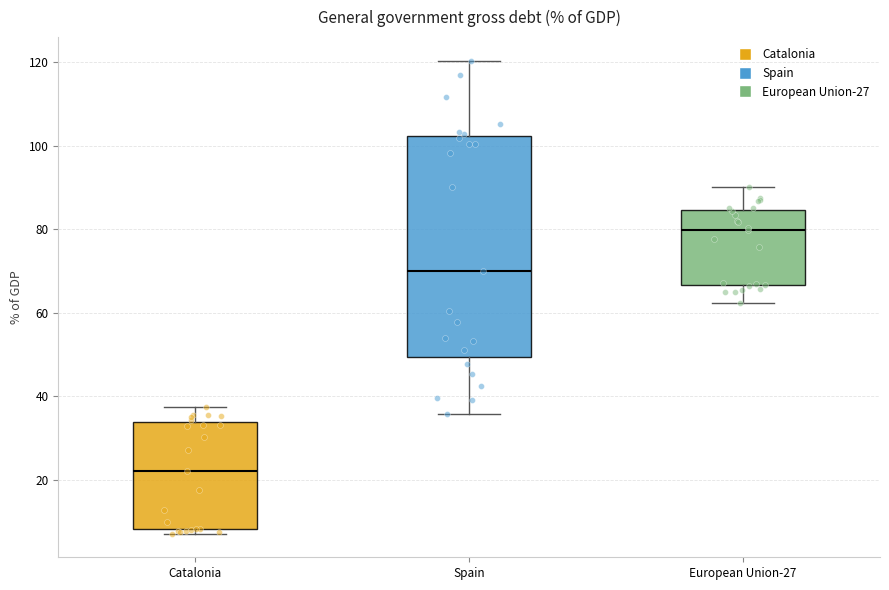

Where is the upper edge of the box for Spain on the y-axis? The values are not printed on the chart, so give them approximately, as read against the axis.

102